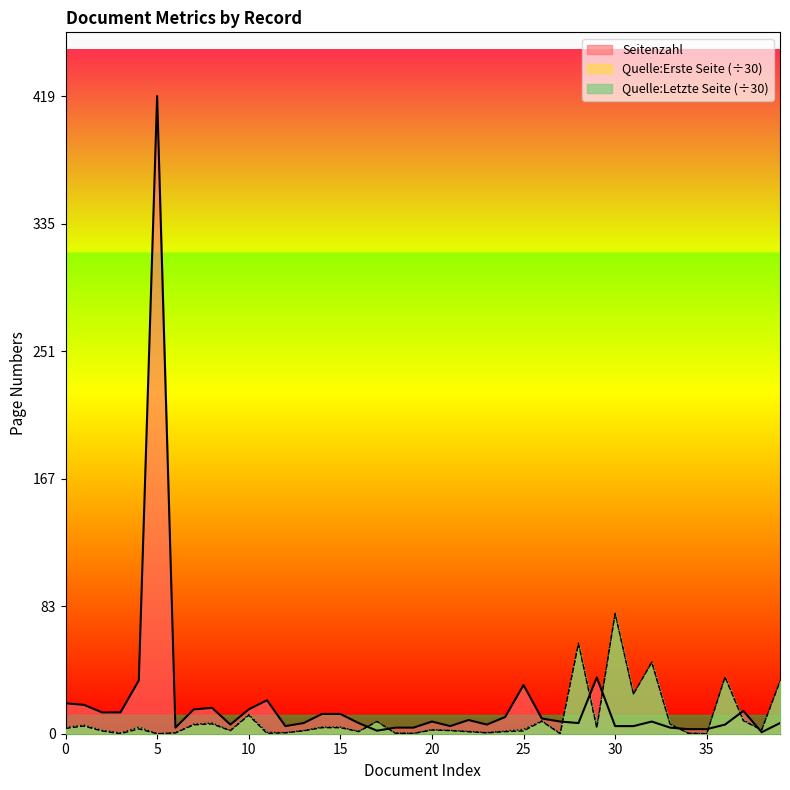

What is the sum of all Seitenzahl values?

847.0